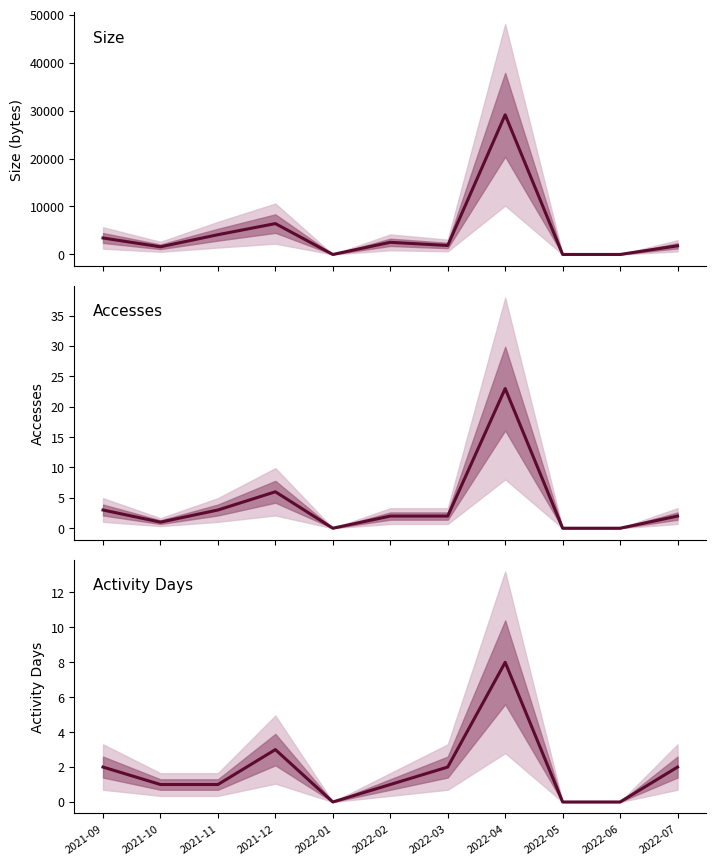

How many values in the Size series exceed 1869?

5